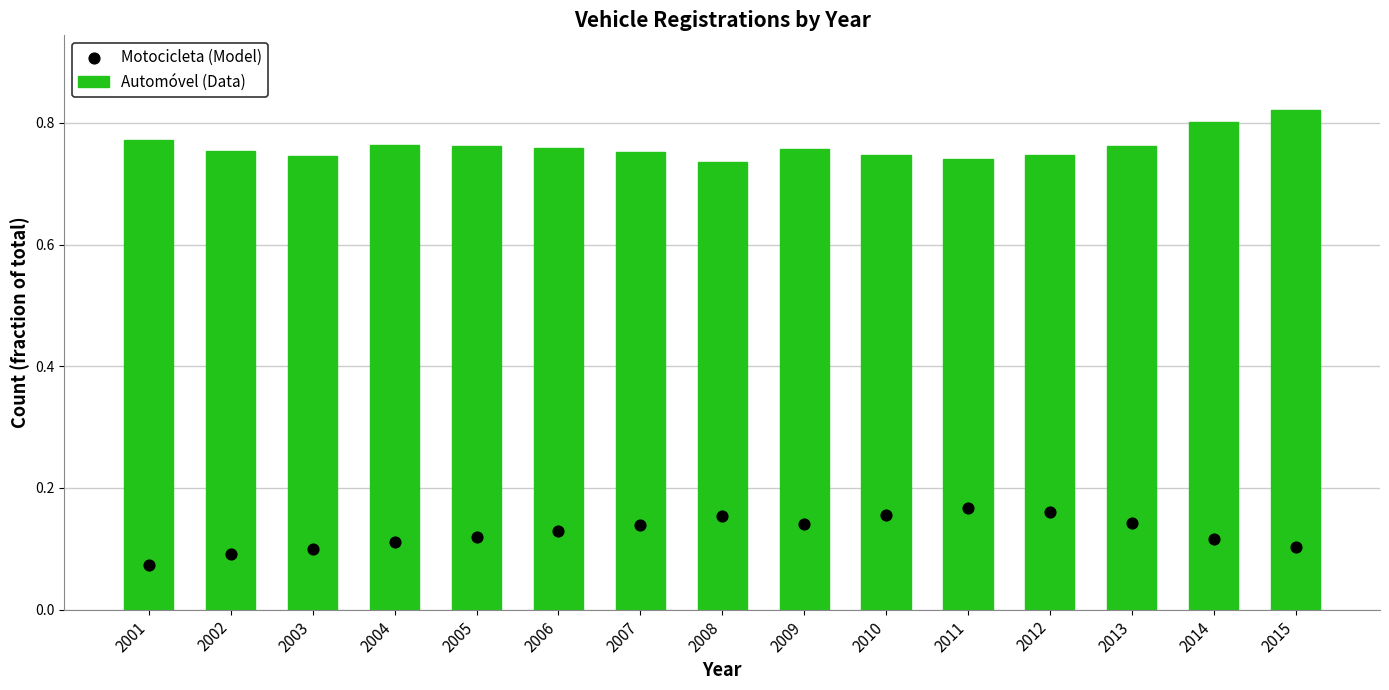

Is the value of Automóvel (Data) at 2007 greater than the value of Motocicleta (Model) at 2014?

Yes